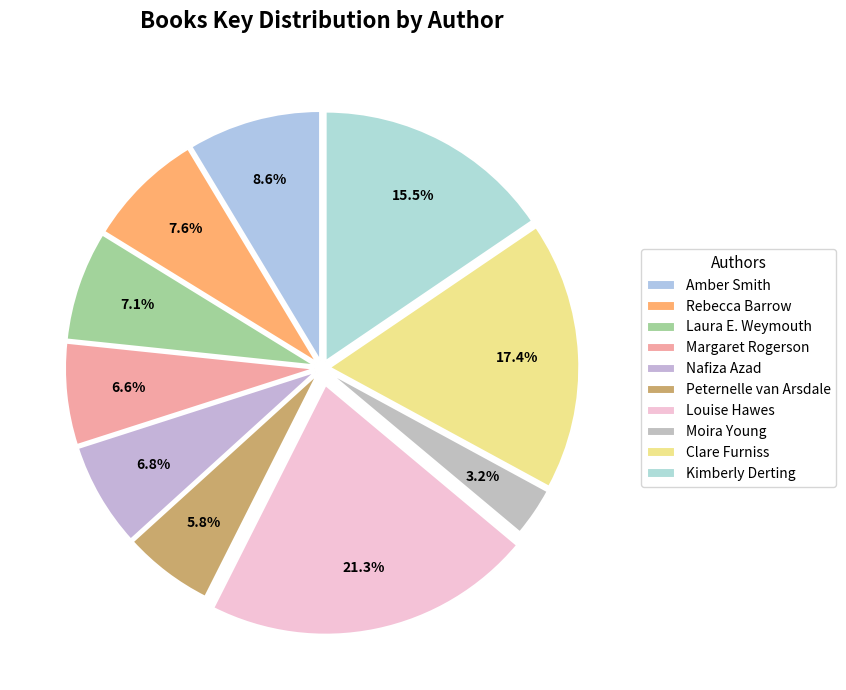

Does Laura E. Weymouth represent more than half of the total?

No